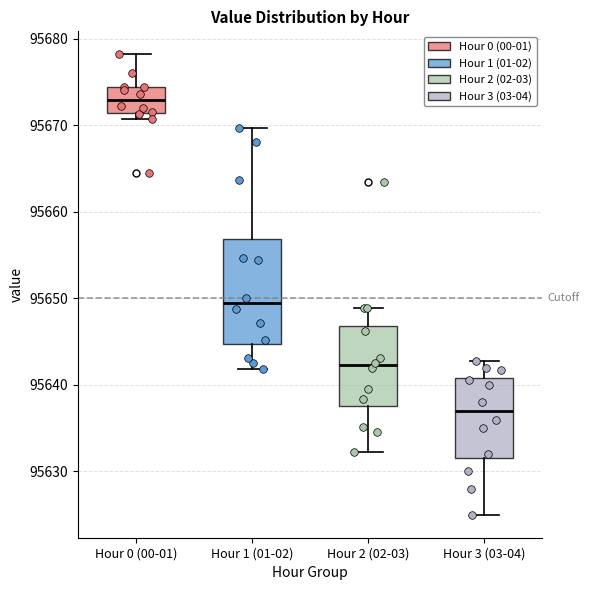

Which box's median line is the lowest?

Hour 3 (03-04)